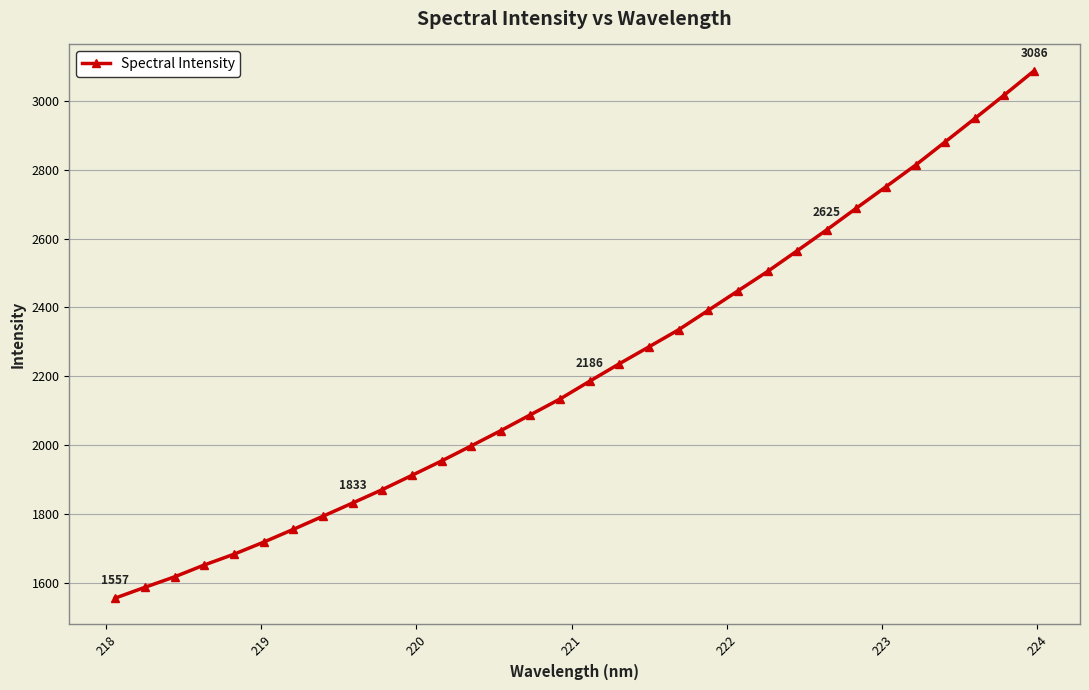

What is the minimum value shown in the chart?

1557.0